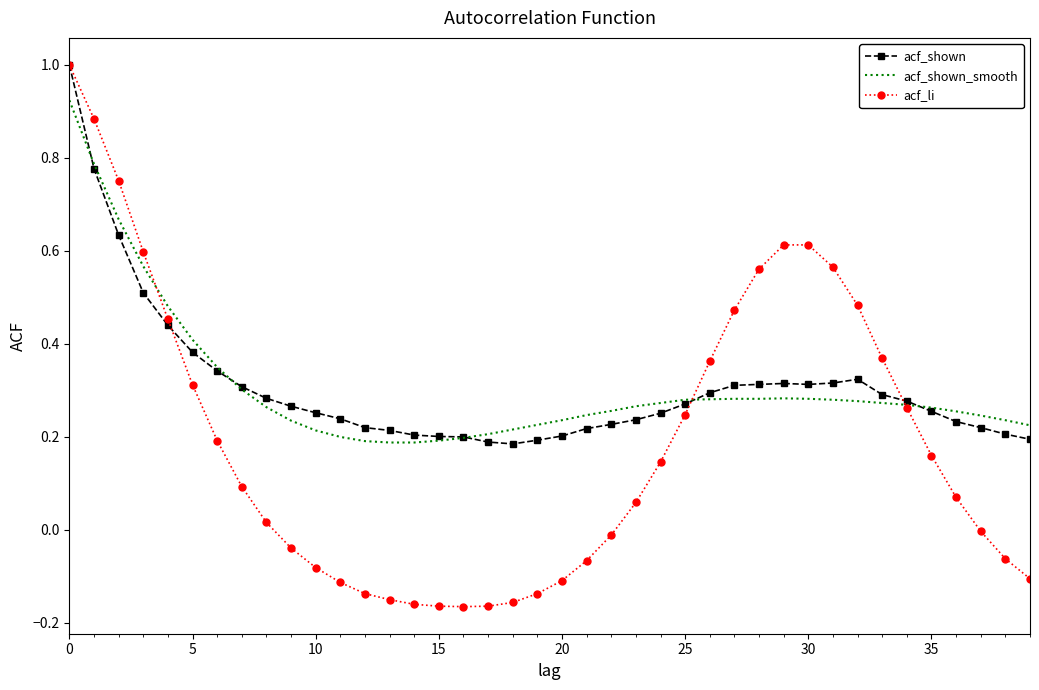

What is the maximum value shown in the chart?

1.0